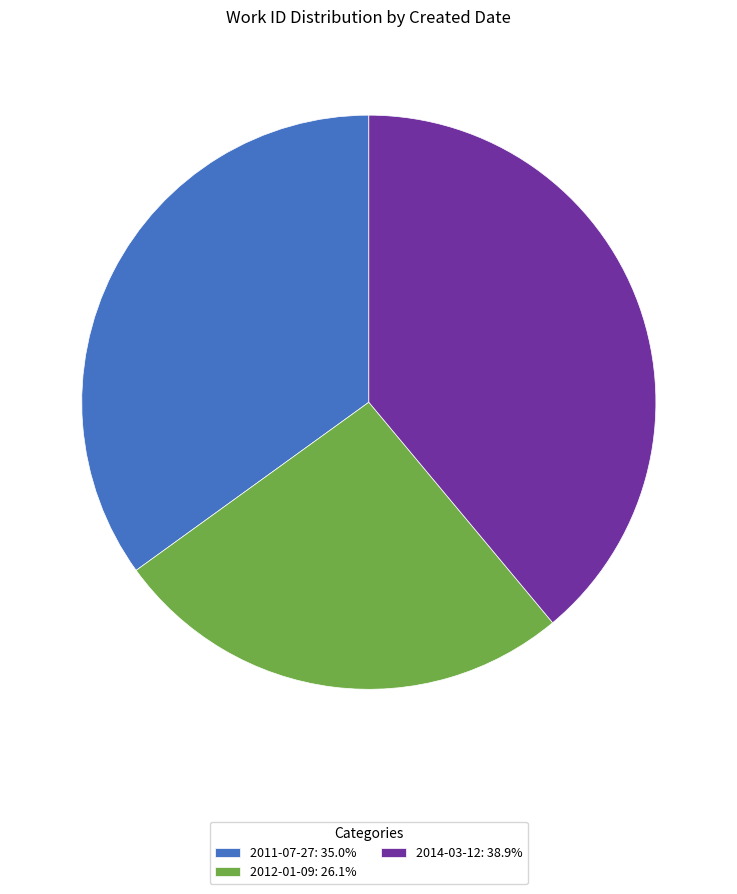

Is it true that 2011-07-27 is 41% of the pie?

False